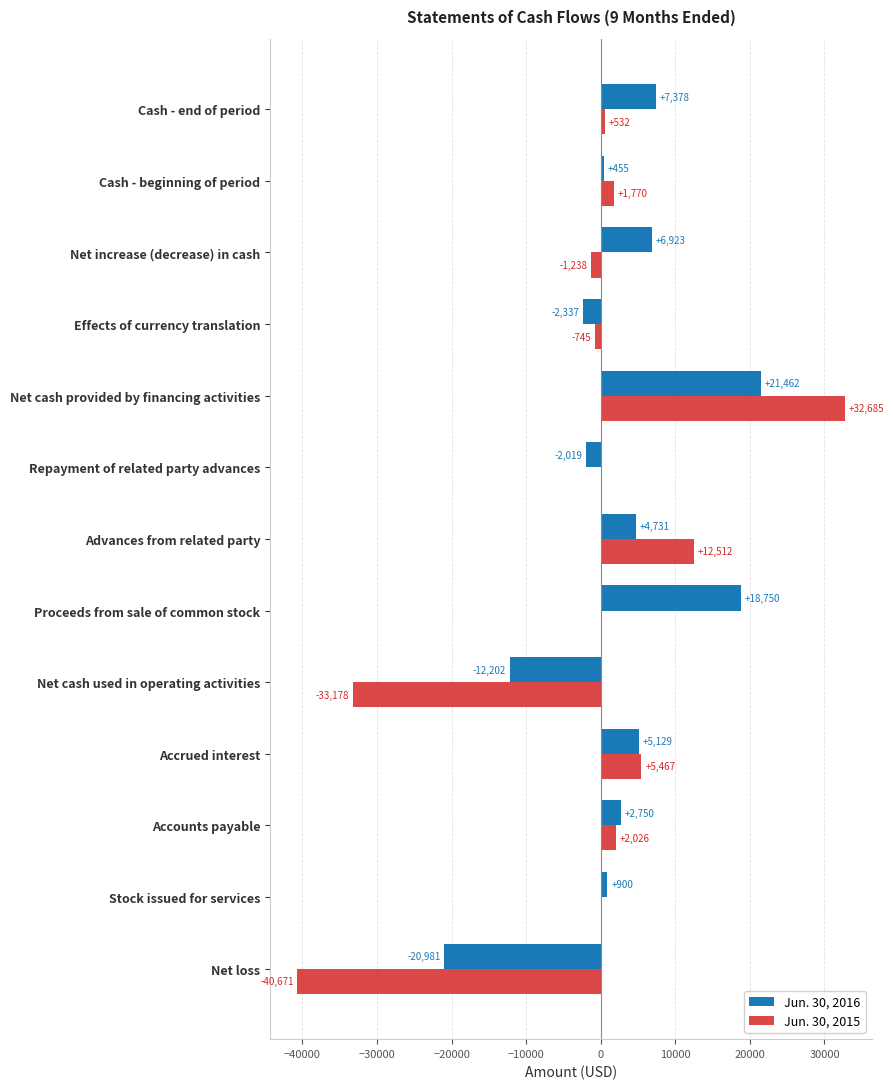

What is the sum of all Jun. 30, 2016 values?

30939